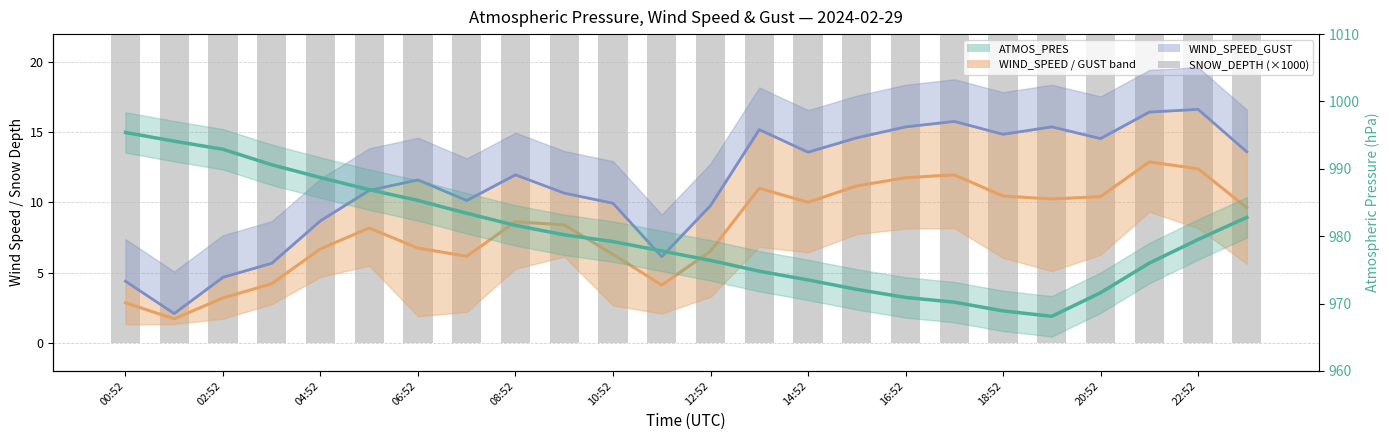

At which label does ATMOS_PRES reach its minimum?

19